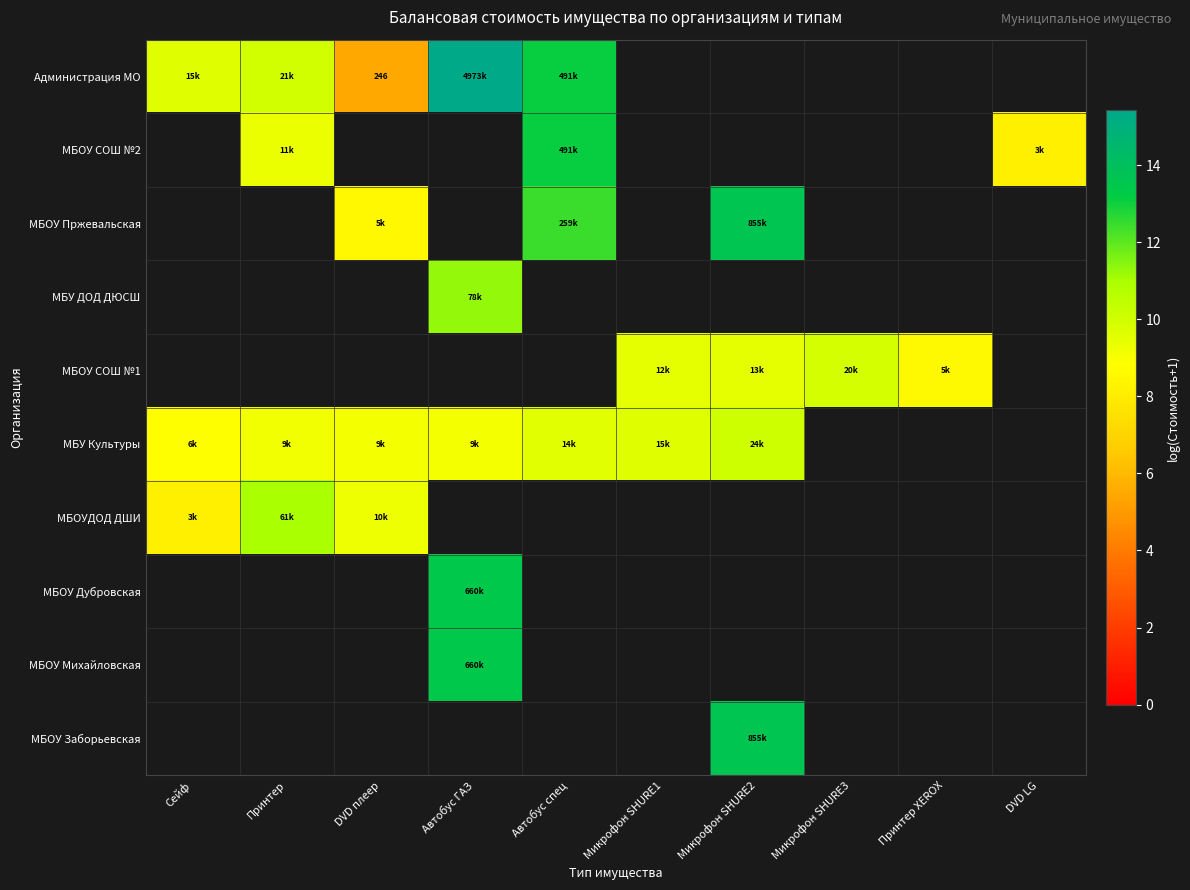

What is the minimum value shown in the chart?

5.5